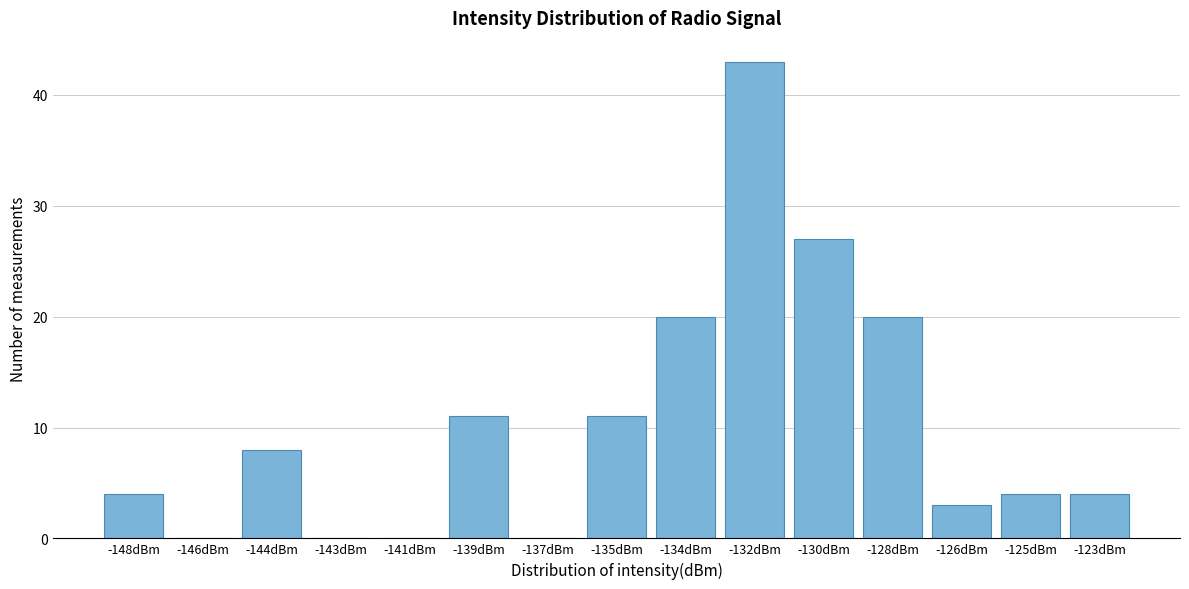

Reading right to left, what are all the values shown in this chart?

-123dBm=4	-125dBm=4	-126dBm=3	-128dBm=20	-130dBm=27	-132dBm=43	-134dBm=20	-135dBm=11	-137dBm=0	-139dBm=11	-141dBm=0	-143dBm=0	-144dBm=8	-146dBm=0	-148dBm=4